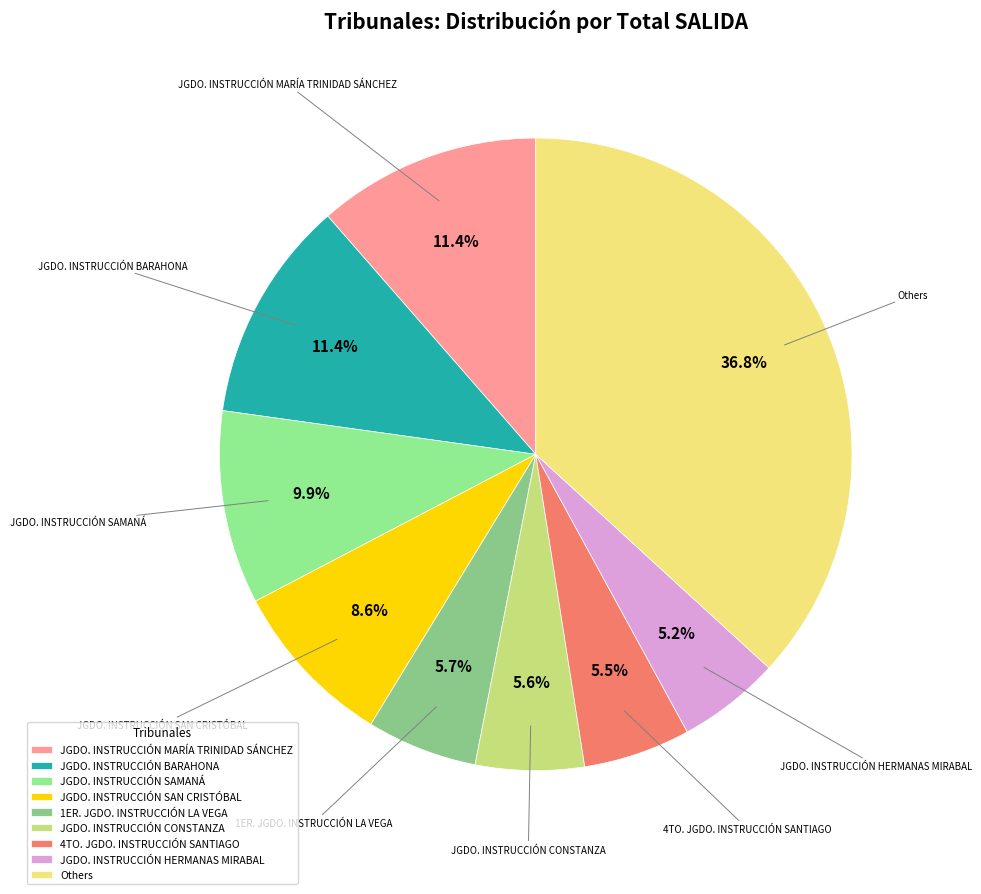

What is the total percentage of JGDO. INSTRUCCIÓN HERMANAS MIRABAL and JGDO. INSTRUCCIÓN SAMANÁ?

15.1%